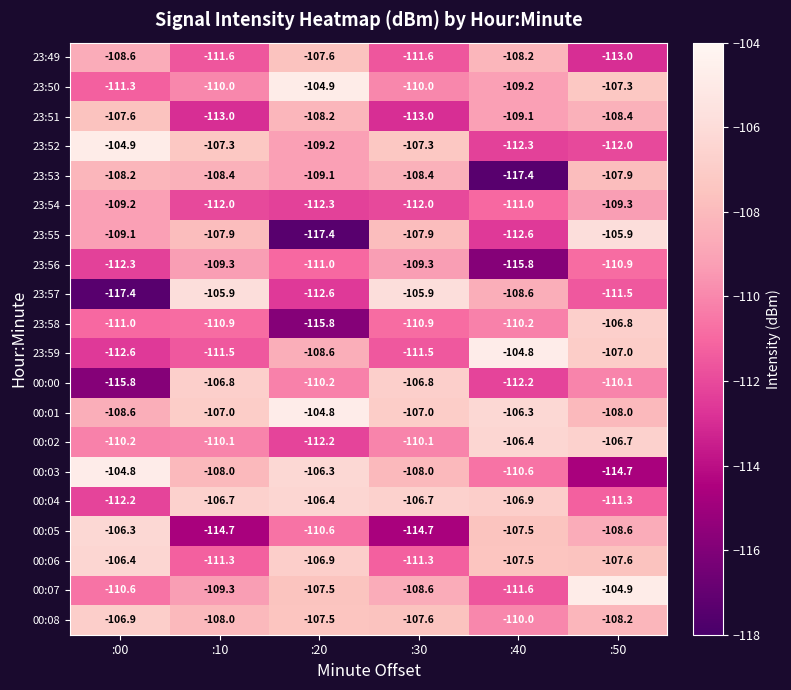

Where is 23:56 nearest to the value -112?

:00